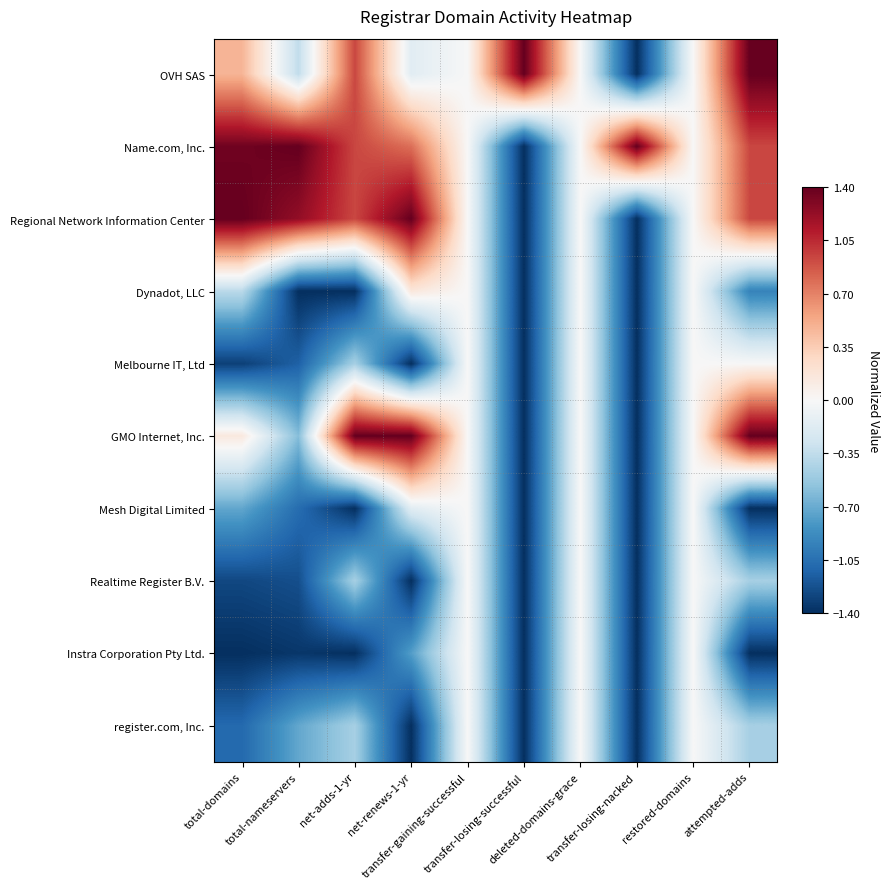

Reading left to right, extract all data points from this chart.

OVH SAS: total-domains=0.5	total-nameservers=-0.4	net-adds-1-yr=0.9	net-renews-1-yr=-0.2	transfer-gaining-successful=0.0	transfer-losing-successful=1.4	deleted-domains-grace=0.0	transfer-losing-nacked=-1.4	restored-domains=0.0	attempted-adds=1.4
Name.com, Inc.: total-domains=1.4	total-nameservers=1.4	net-adds-1-yr=0.9	net-renews-1-yr=0.8	transfer-gaining-successful=0.0	transfer-losing-successful=-1.4	deleted-domains-grace=0.0	transfer-losing-nacked=1.4	restored-domains=0.0	attempted-adds=0.9
Regional Network Information Center: total-domains=1.4	total-nameservers=1.2	net-adds-1-yr=0.9	net-renews-1-yr=1.4	transfer-gaining-successful=0.0	transfer-losing-successful=-1.4	deleted-domains-grace=0.0	transfer-losing-nacked=-1.4	restored-domains=0.0	attempted-adds=0.9
Dynadot, LLC: total-domains=-0.4	total-nameservers=-1.4	net-adds-1-yr=-1.4	net-renews-1-yr=0.2	transfer-gaining-successful=0.0	transfer-losing-successful=-1.4	deleted-domains-grace=0.0	transfer-losing-nacked=-1.4	restored-domains=0.0	attempted-adds=-0.9
Melbourne IT, Ltd: total-domains=-1.3	total-nameservers=-1.1	net-adds-1-yr=-0.5	net-renews-1-yr=-1.4	transfer-gaining-successful=0.0	transfer-losing-successful=-1.4	deleted-domains-grace=0.0	transfer-losing-nacked=-1.4	restored-domains=0.0	attempted-adds=0.0
GMO Internet, Inc.: total-domains=0.1	total-nameservers=-0.6	net-adds-1-yr=1.4	net-renews-1-yr=1.4	transfer-gaining-successful=0.0	transfer-losing-successful=-1.4	deleted-domains-grace=0.0	transfer-losing-nacked=-1.4	restored-domains=0.0	attempted-adds=1.4
Mesh Digital Limited: total-domains=-0.7	total-nameservers=-1.1	net-adds-1-yr=-1.4	net-renews-1-yr=-0.2	transfer-gaining-successful=0.0	transfer-losing-successful=-1.4	deleted-domains-grace=0.0	transfer-losing-nacked=-1.4	restored-domains=0.0	attempted-adds=-1.4
Realtime Register B.V.: total-domains=-1.3	total-nameservers=-1.2	net-adds-1-yr=-0.5	net-renews-1-yr=-1.4	transfer-gaining-successful=0.0	transfer-losing-successful=-1.4	deleted-domains-grace=0.0	transfer-losing-nacked=-1.4	restored-domains=0.0	attempted-adds=-0.5
Instra Corporation Pty Ltd.: total-domains=-1.4	total-nameservers=-1.4	net-adds-1-yr=-1.4	net-renews-1-yr=-0.8	transfer-gaining-successful=0.0	transfer-losing-successful=-1.4	deleted-domains-grace=0.0	transfer-losing-nacked=-1.4	restored-domains=0.0	attempted-adds=-1.4
register.com, Inc.: total-domains=-1.1	total-nameservers=-0.7	net-adds-1-yr=-0.5	net-renews-1-yr=-1.4	transfer-gaining-successful=0.0	transfer-losing-successful=-1.4	deleted-domains-grace=0.0	transfer-losing-nacked=-1.4	restored-domains=0.0	attempted-adds=-0.5